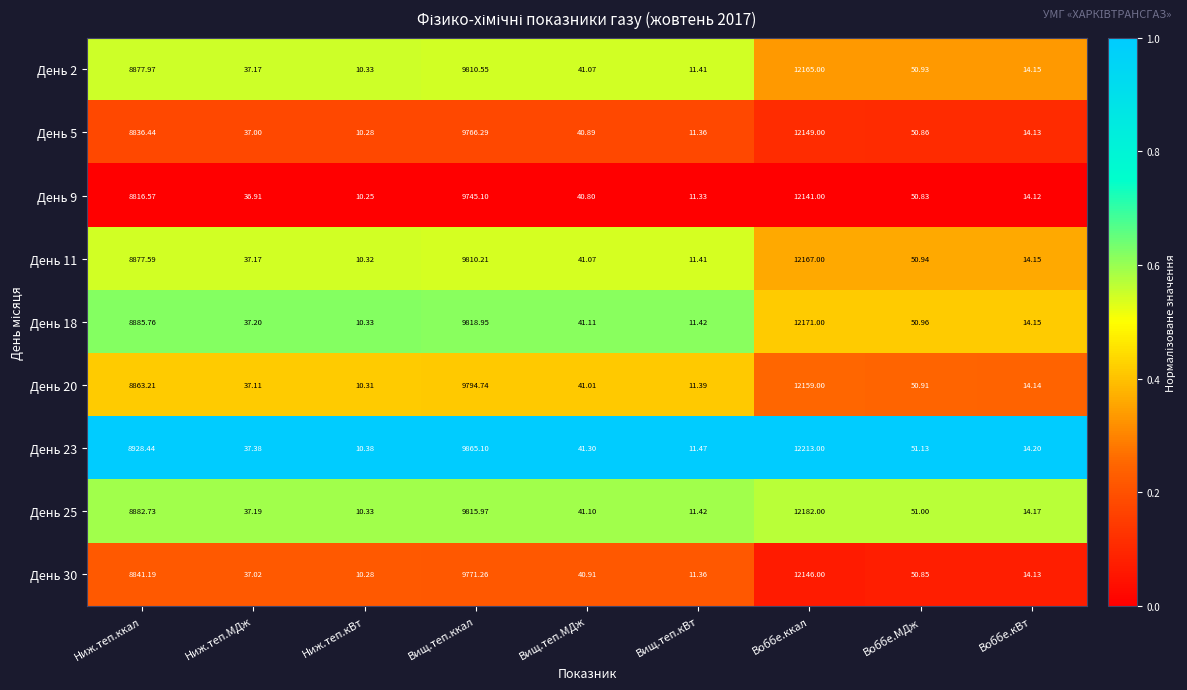

List the series in order of their peak value, highest first.

День 23, День 25, День 18, День 11, День 2, День 20, День 5, День 30, День 9